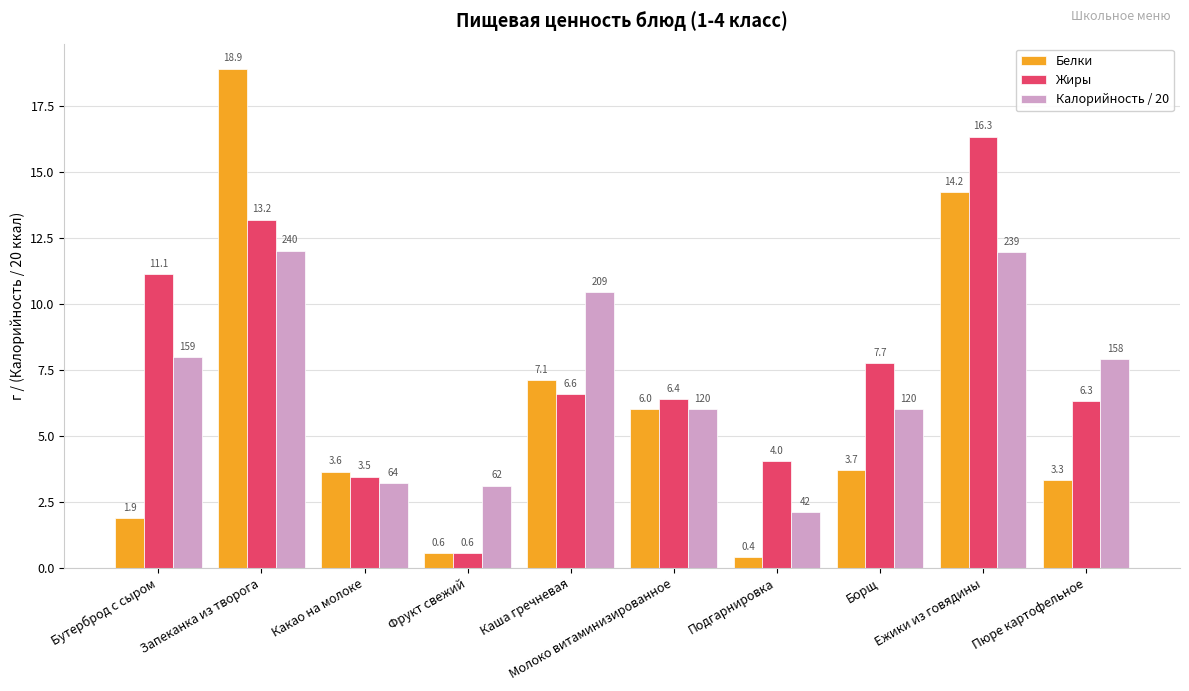

Count the number of data series in this chart.

3